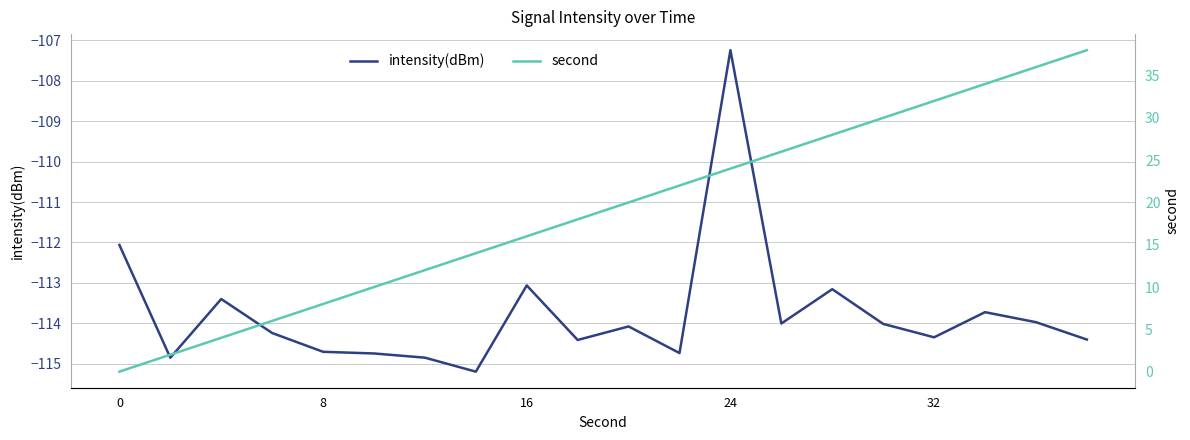

Which series has the widest spread of values?

second